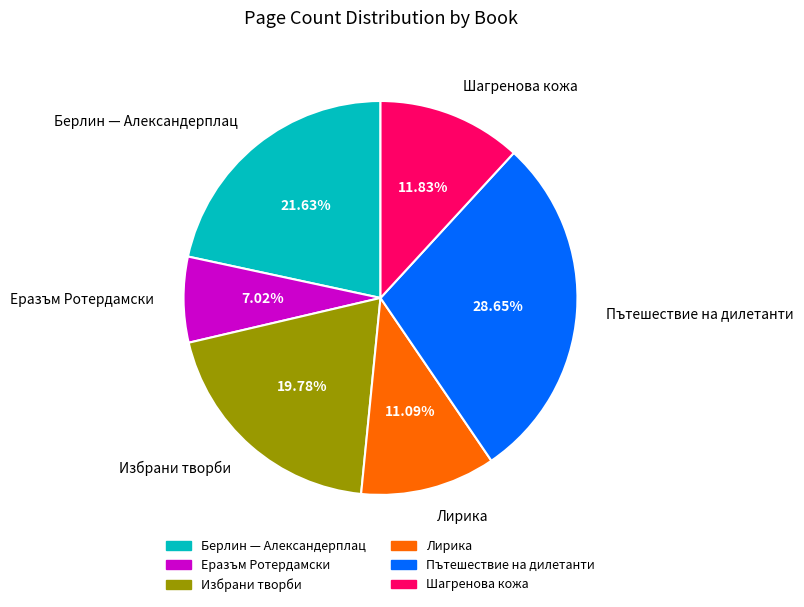

What percentage is the Шагренова кожа slice, to the nearest percent?

12%